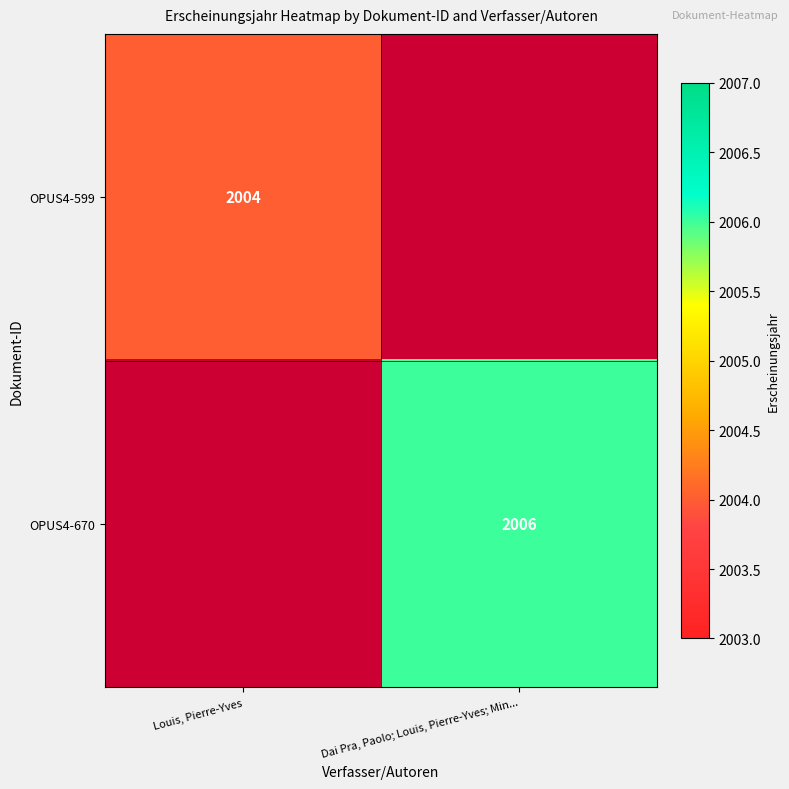

The value of OPUS4-599 at Louis, Pierre-Yves is 962. True or false?

False